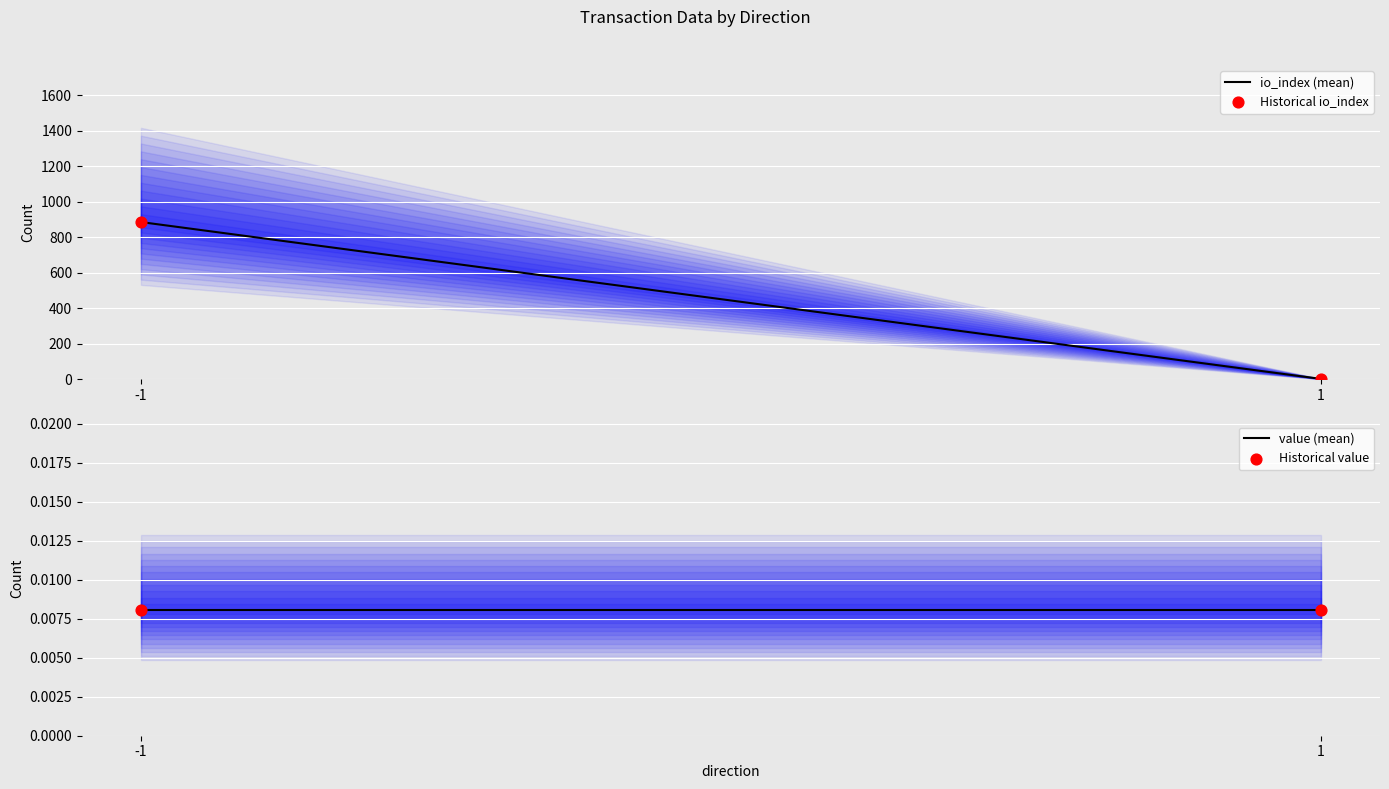

What is the total value across all series at -1?

1770.0